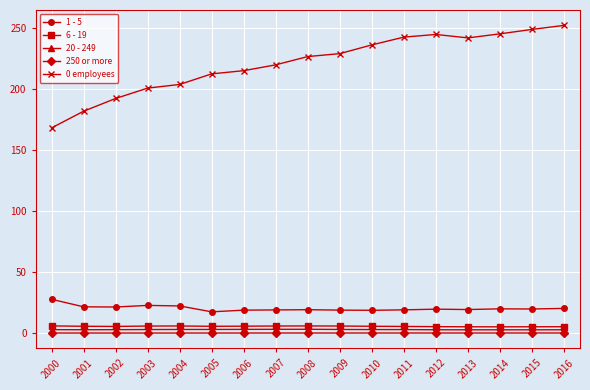

What is the value of the 250 or more point at the 10th from the left?

0.2